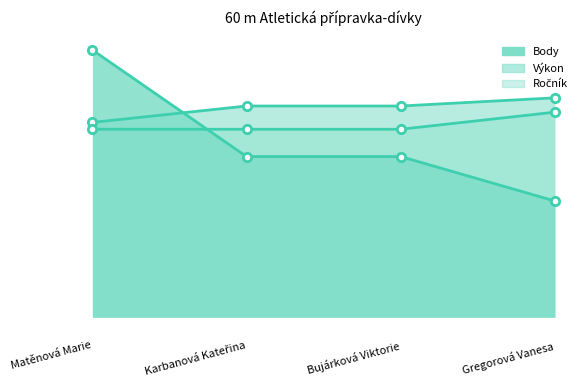

True or false: Body_line has more than 1 points higher than both neighbors.

False